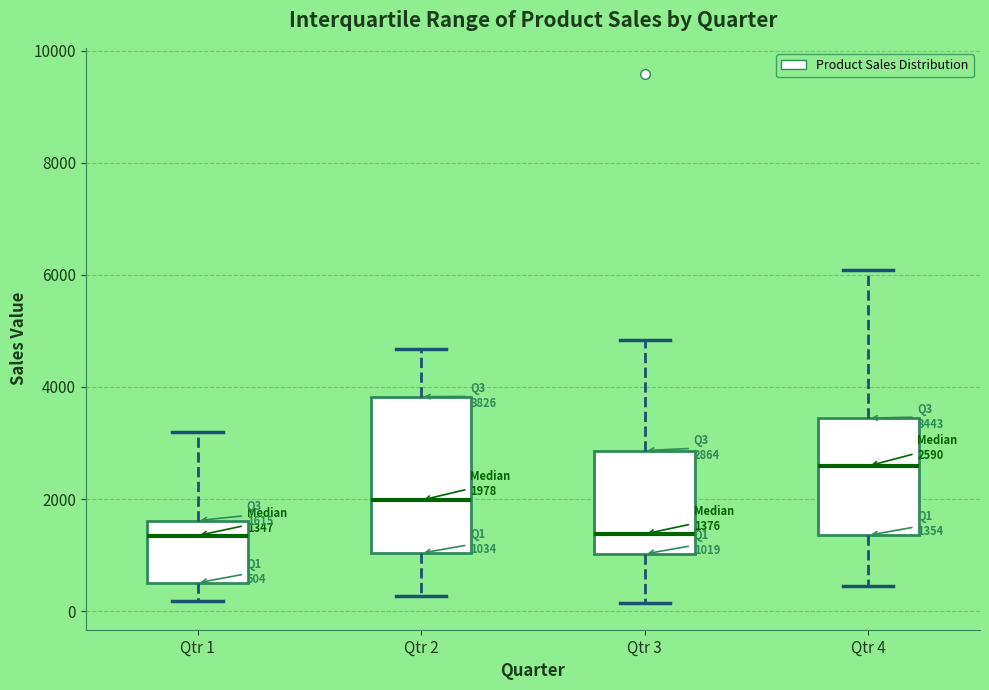

Which box is the tallest, from its lower edge to its upper edge?

Qtr 2